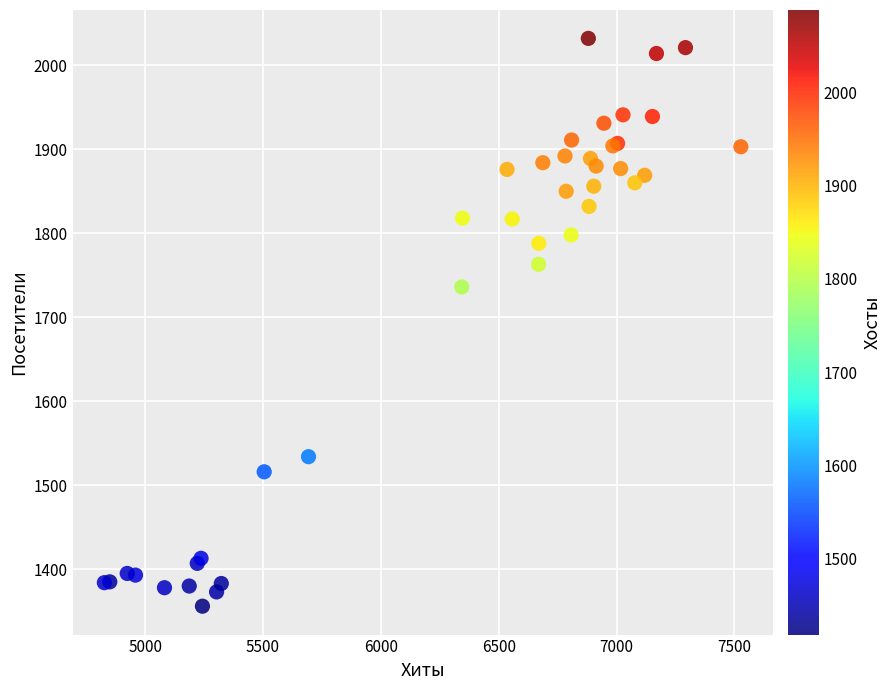

What Y value in the scatter plot is closest to 1694?

1736